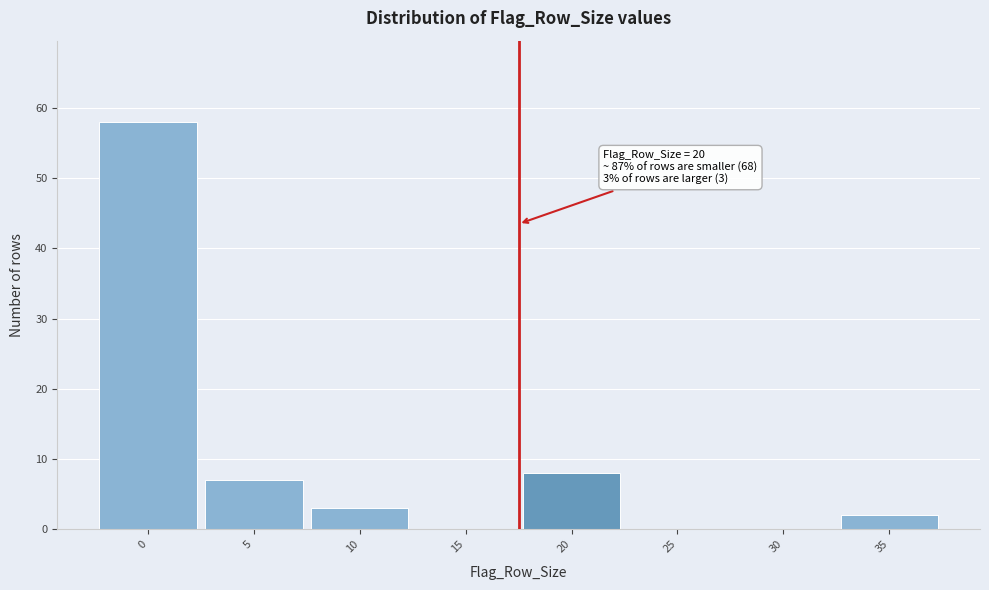

Reading left to right, transcribe all the data shown in this chart.

0=58	5=7	10=3	15=0	20=8	25=0	30=0	35=2